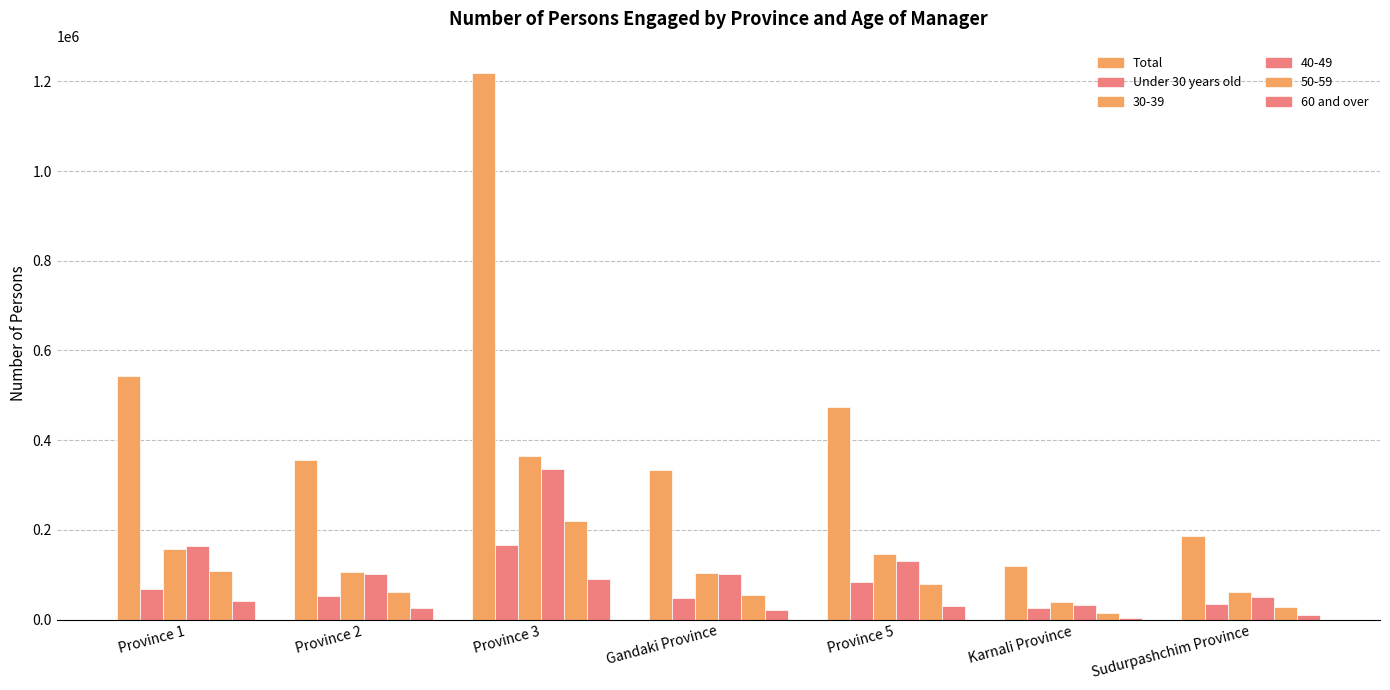

Which has a higher value, Province 1 or Province 2?

Province 1